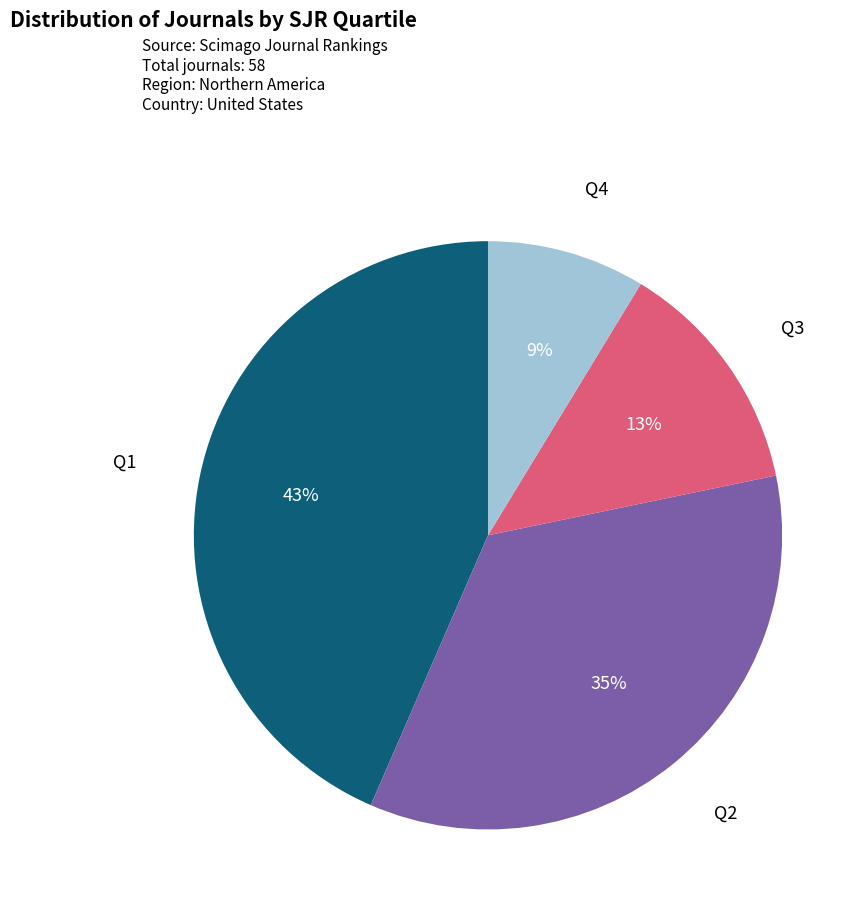

Is there a majority slice in this chart?

No